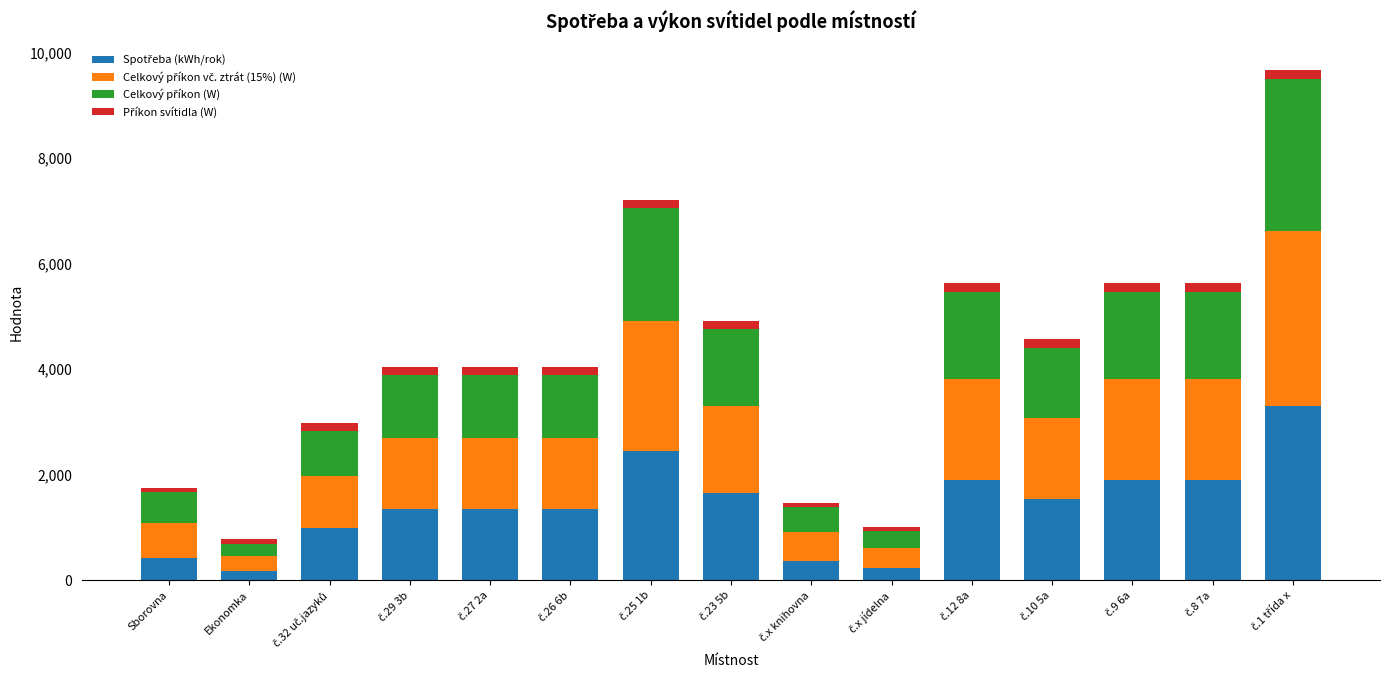

What is the sum of the Celkový příkon vč. ztrát (15%) (W) values at č.x jídelna and č.12 8a?

2272.4